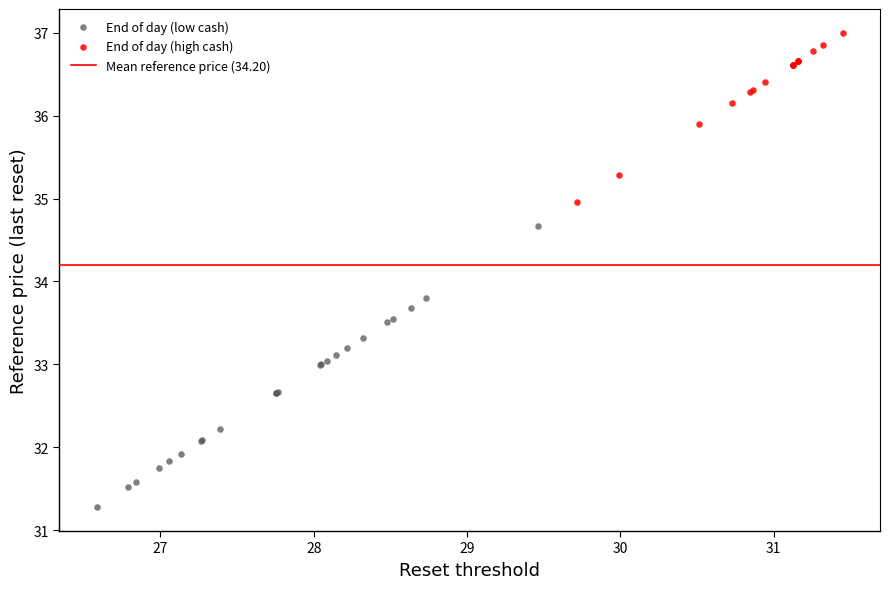

Which series has the largest Y range (max minus min)?

End of day (low cash)